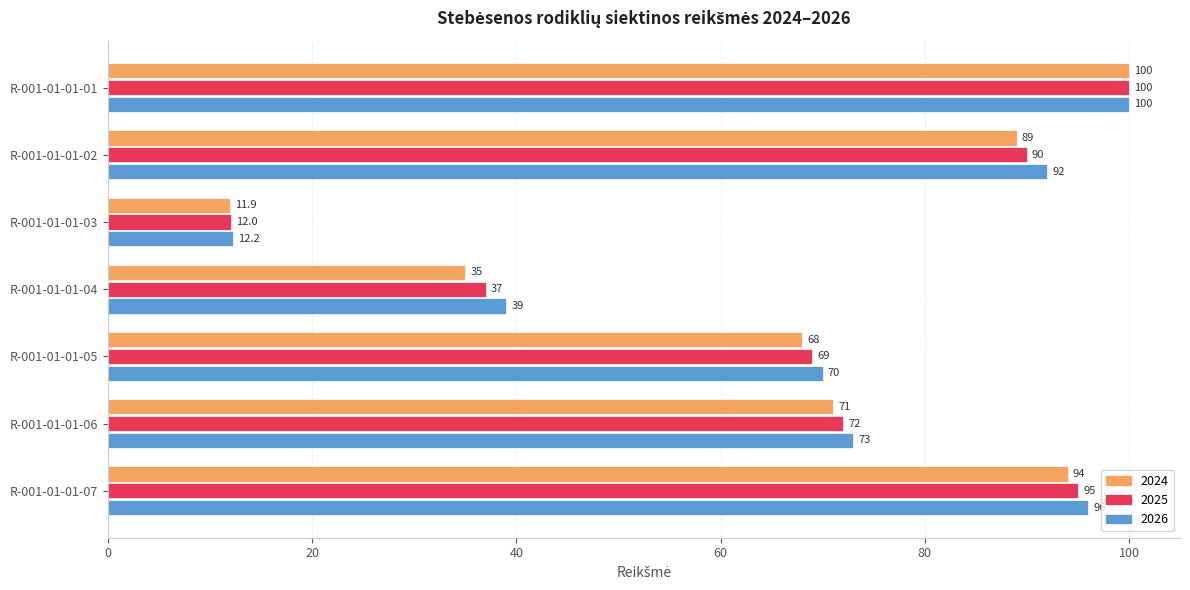

Which category has the lowest value in the 2025 series?

R-001-01-01-03